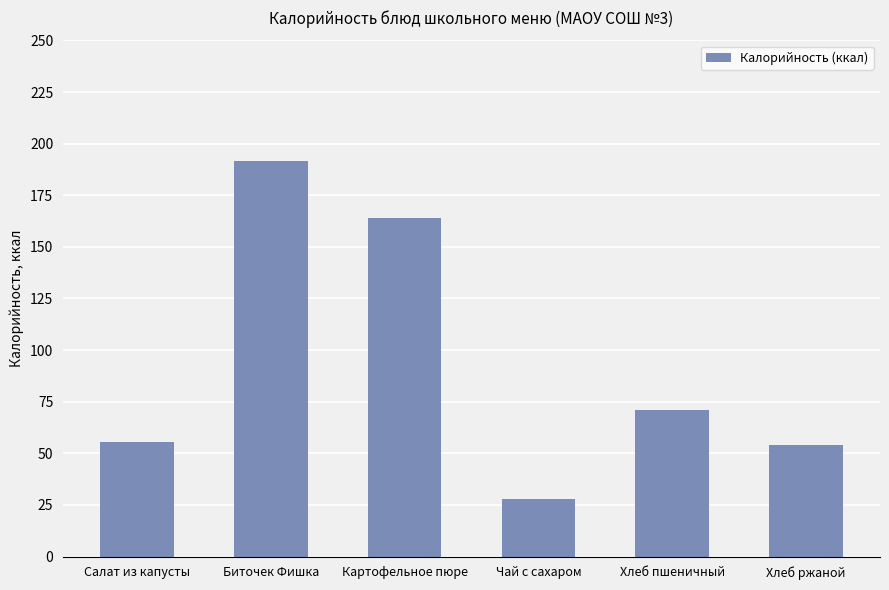

What is the change in value from Биточек Фишка to Хлеб пшеничный?

-120.4